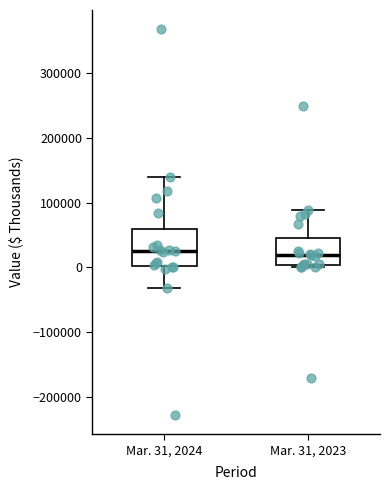

Comparing the boxes themselves (not the whiskers), which one is the tallest?

Mar. 31, 2024